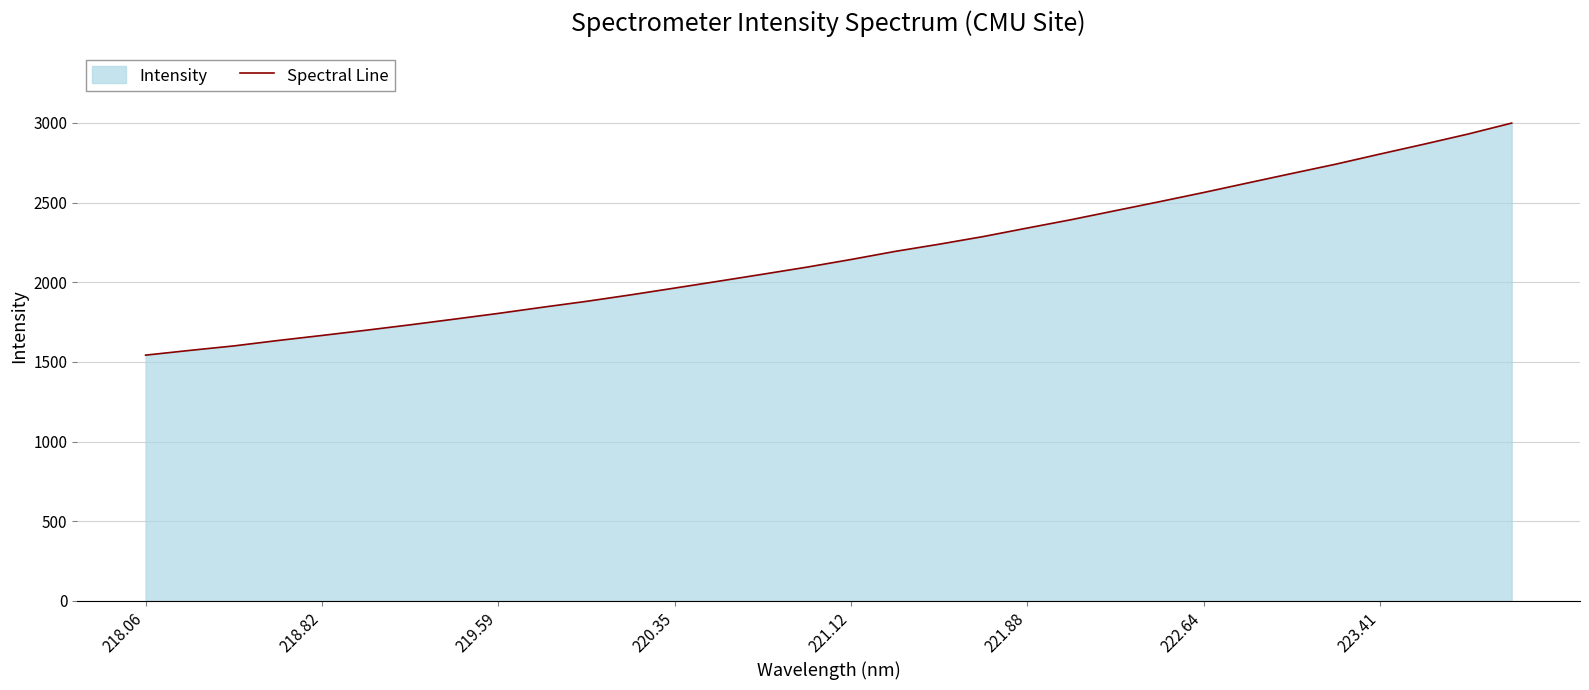

What is the difference between the maximum and minimum values?

1456.4